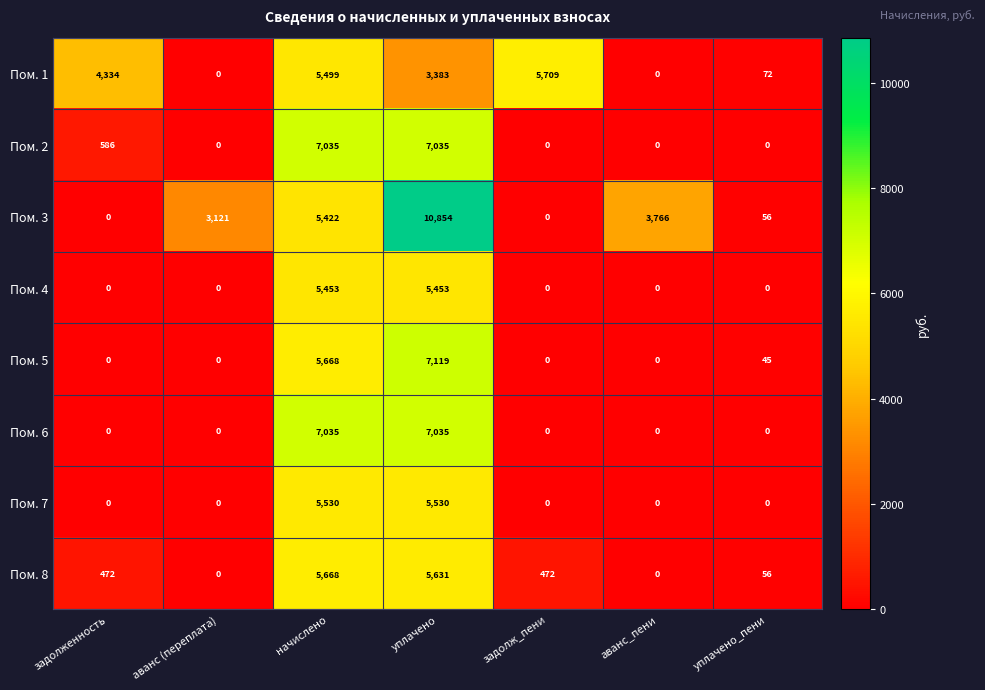

At which label is Пом. 3 closest to 5427?

начислено